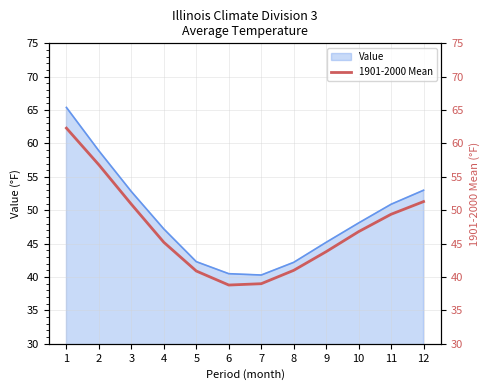

How many lines are shown in the chart?

1